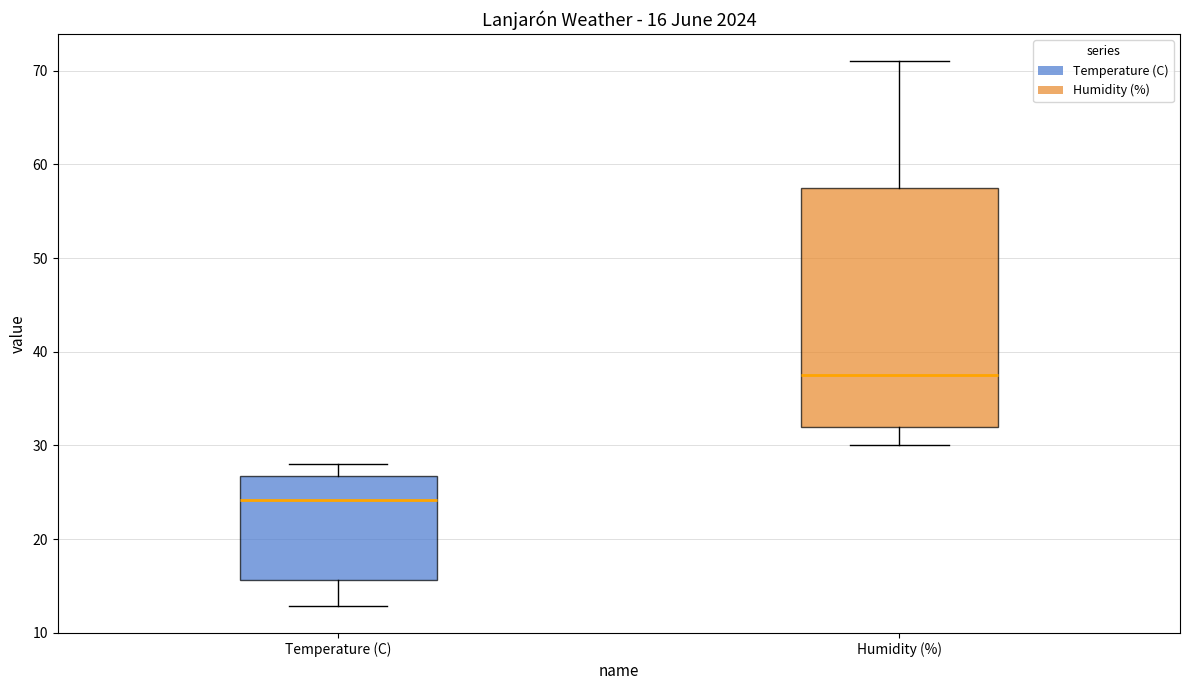

Which box is the tallest, from its lower edge to its upper edge?

Humidity (%)